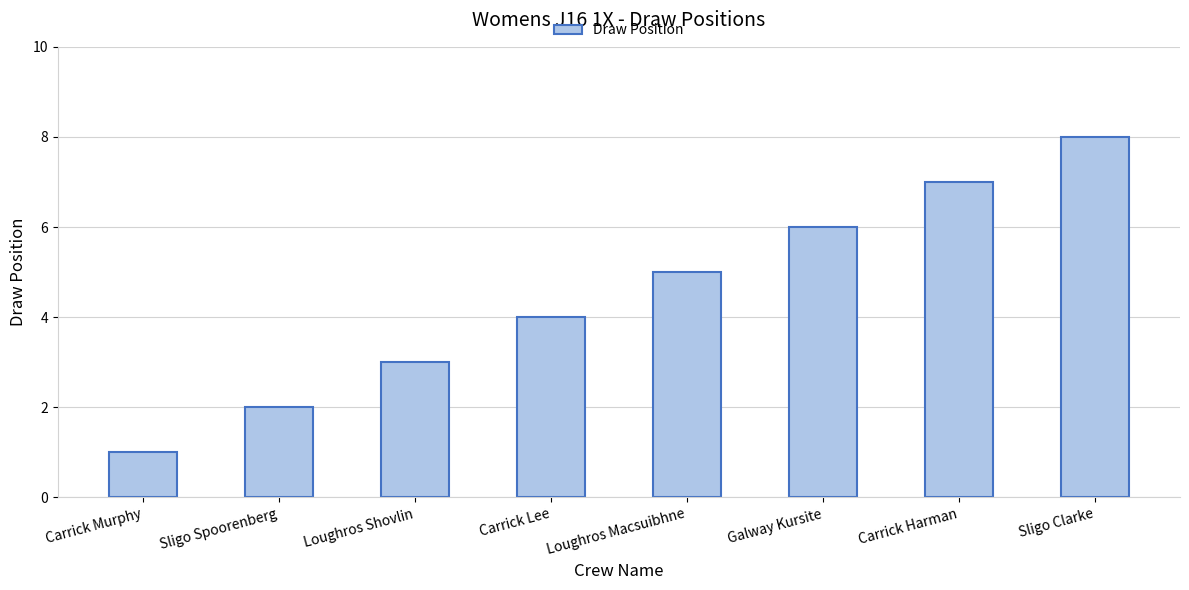

How many bars are there in total?

8